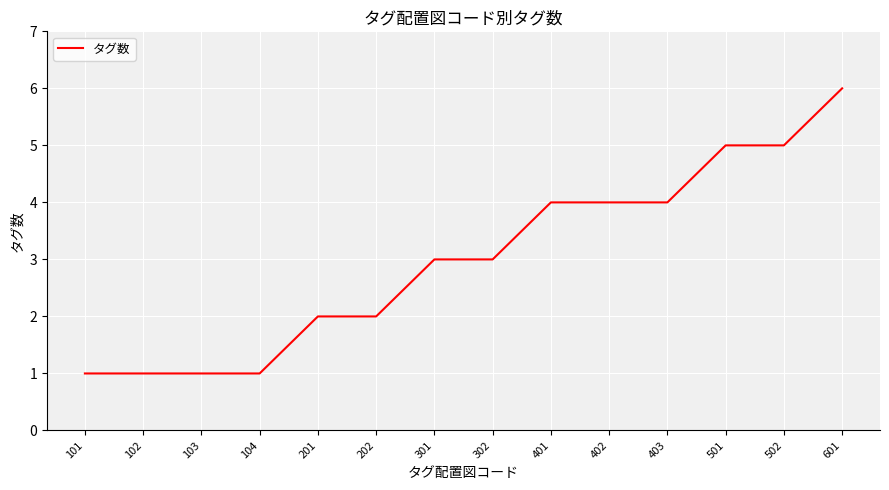

What is the maximum value shown in the chart?

6